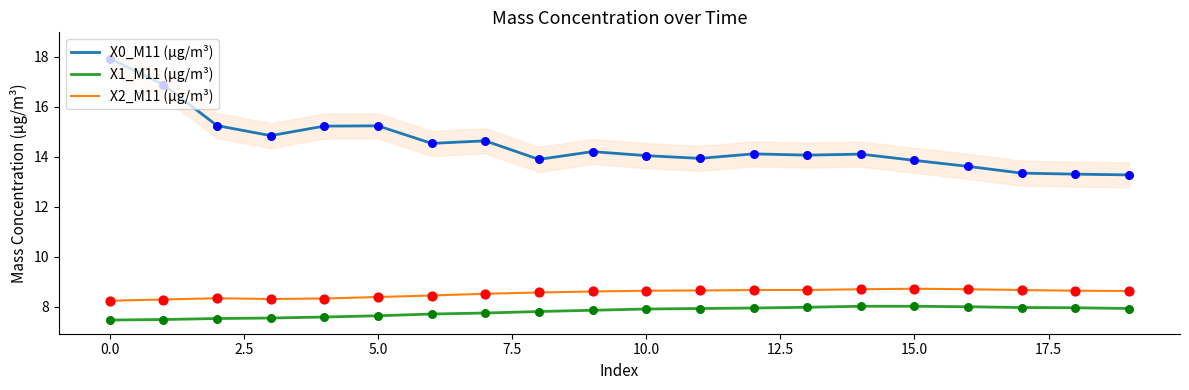

What is the maximum value for X0_M11 (μg/m³)?

17.9